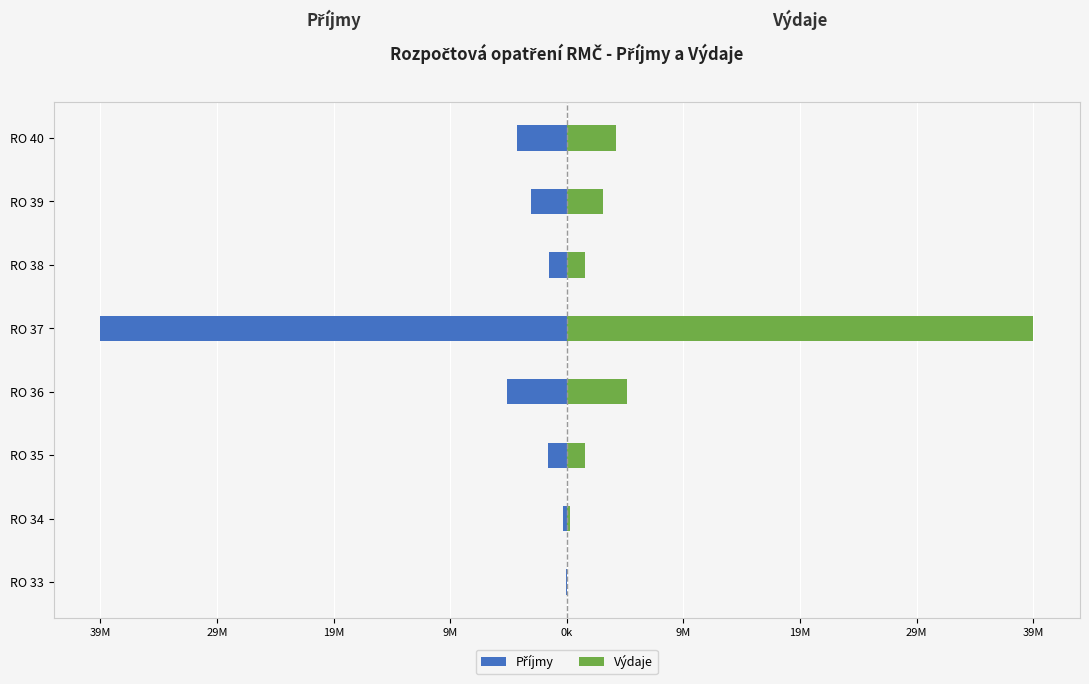

The value of Příjmy at RO 37 is -55939479. True or false?

False